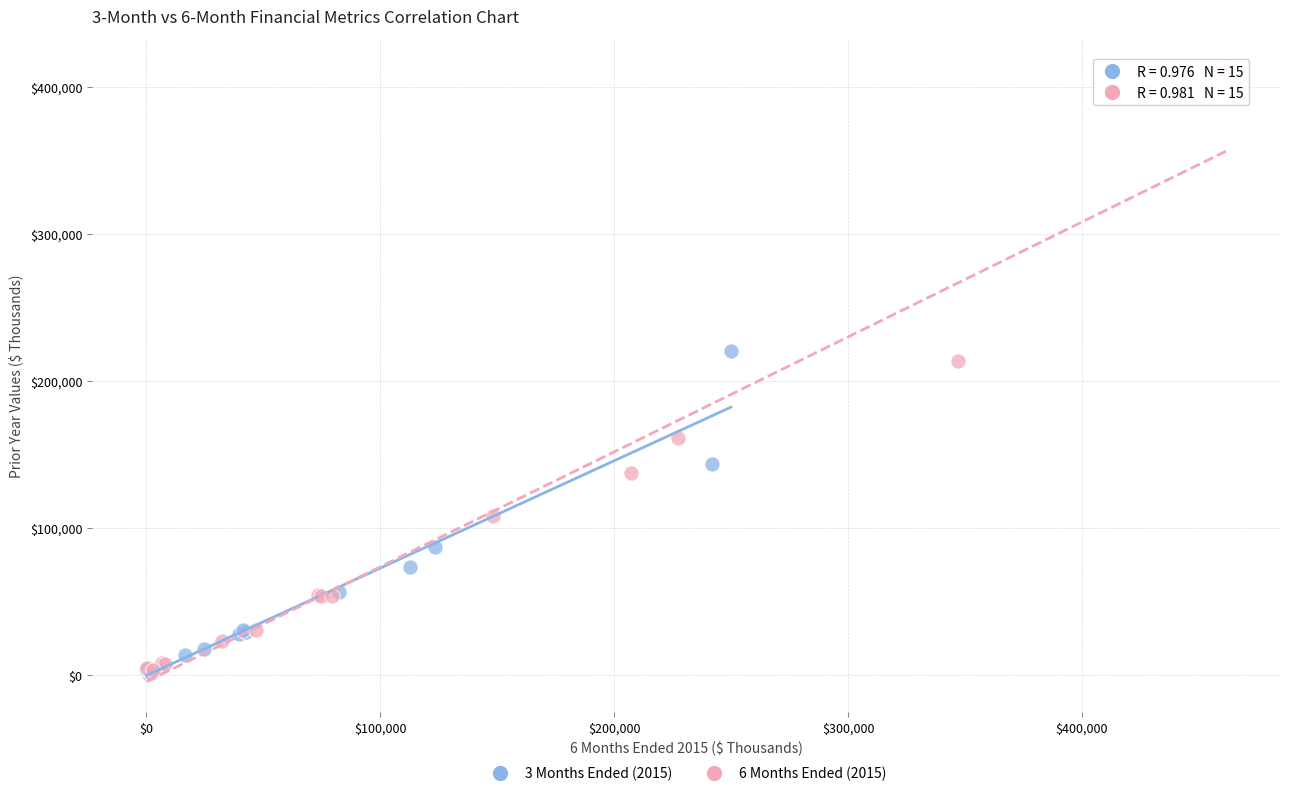

Which series has the largest Y range (max minus min)?

6 Months Ended (2015)